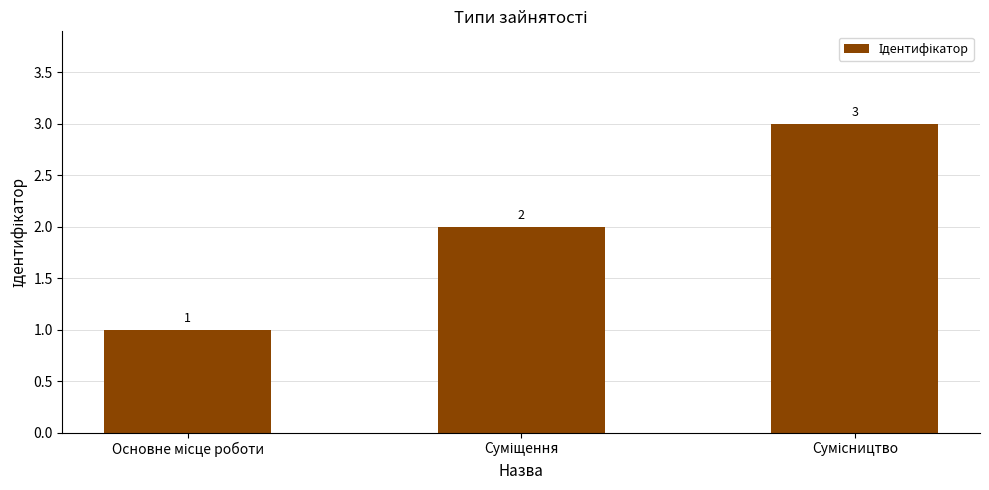

What is the sum of all values?

6